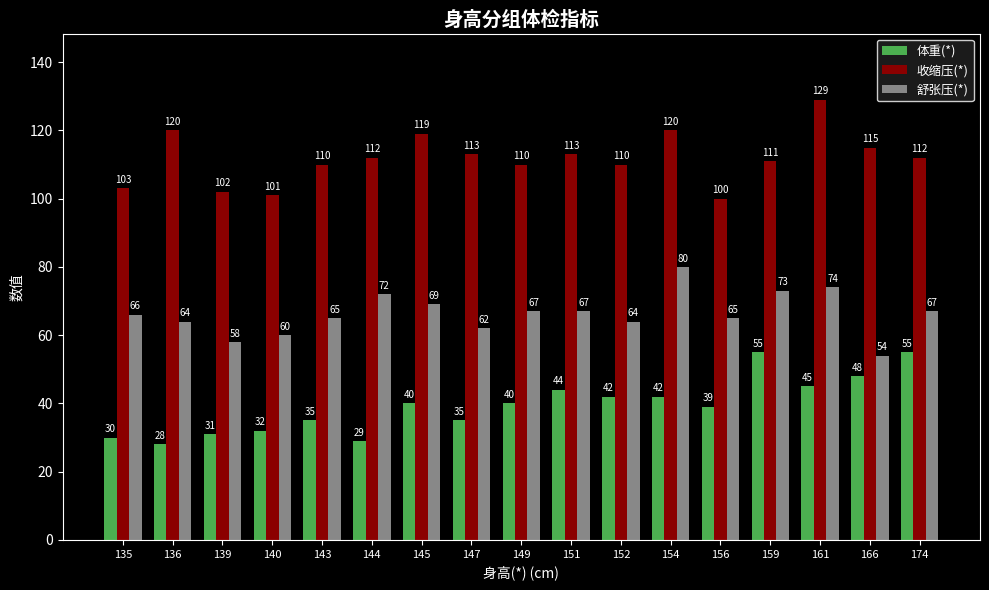

Count the number of categories in the chart.

17